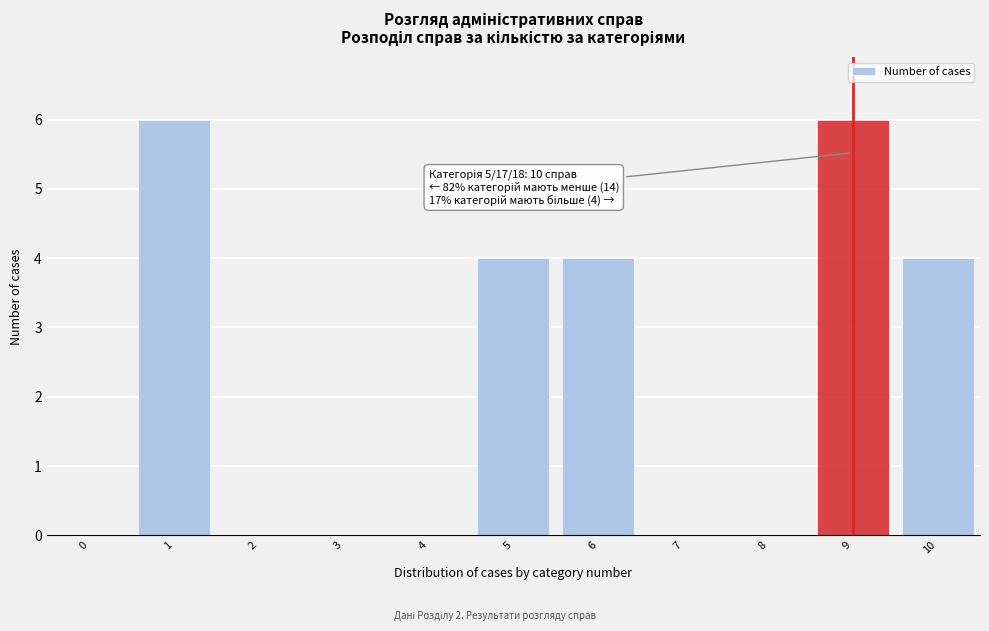

Reading left to right, list all the values displayed in this chart.

0=0	1=6	2=0	3=0	4=0	5=4	6=4	7=0	8=0	9=6	10=4